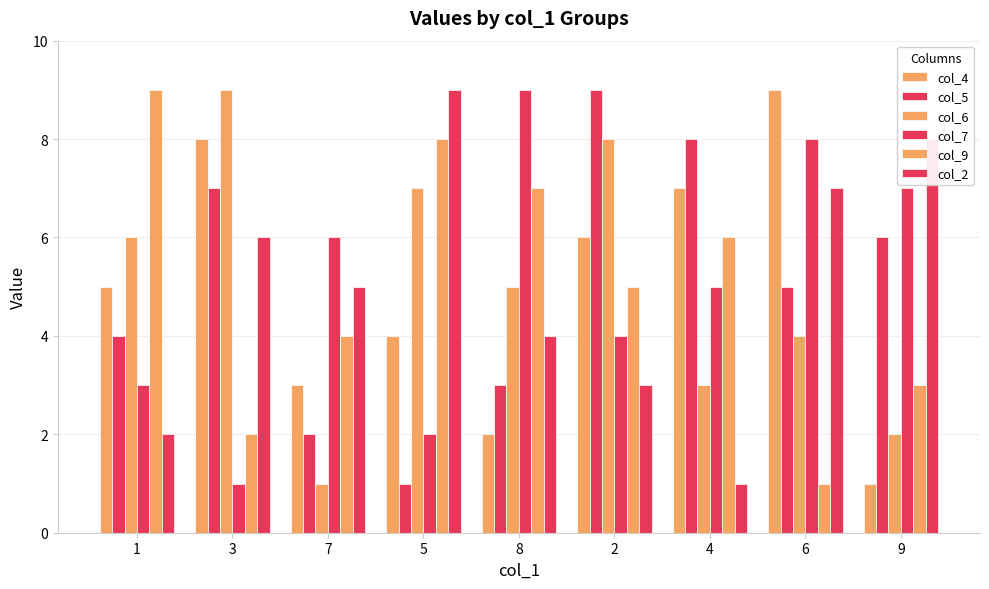

Is it true that col_2 equals 8 at 9?

True